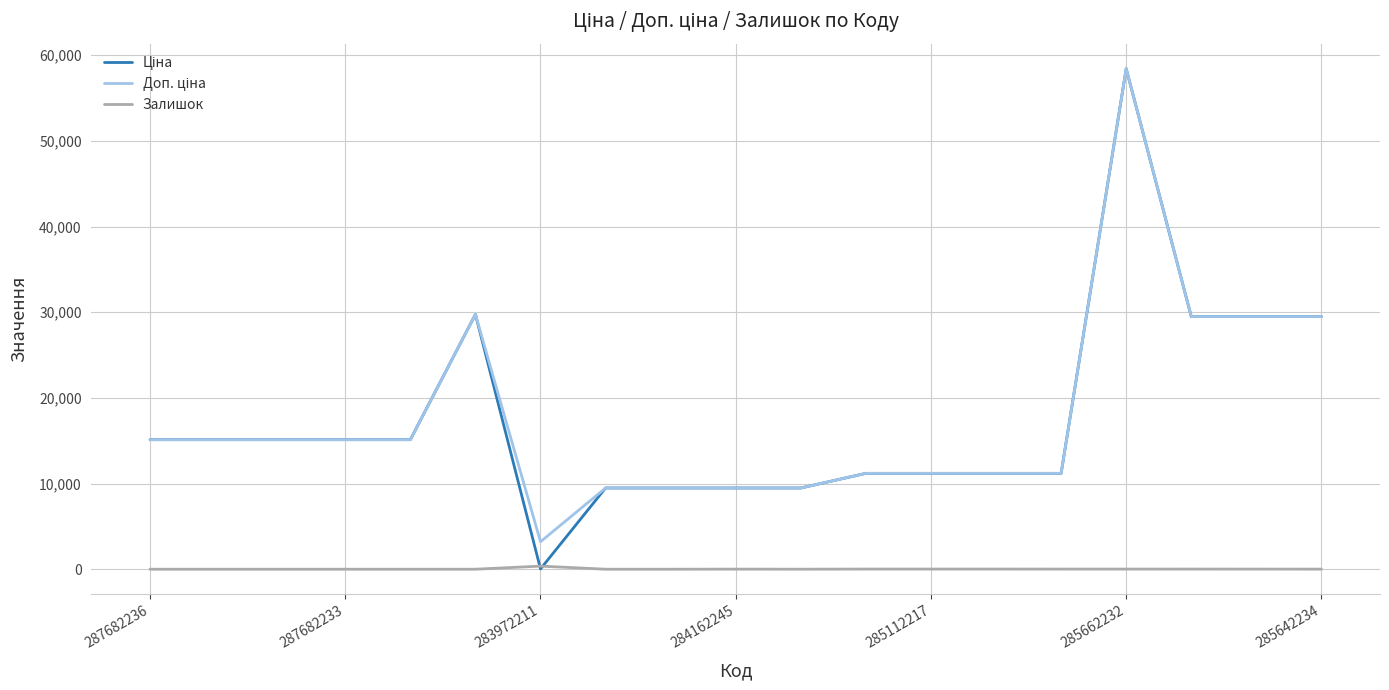

Does the chart display data point markers on the line(s)?

No